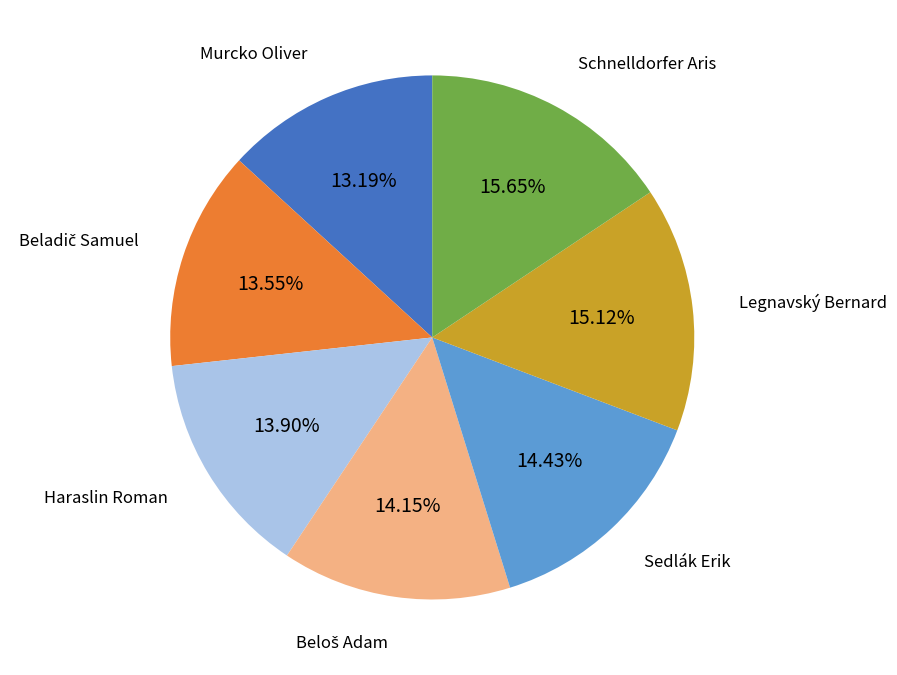

Does any single category account for the majority?

No